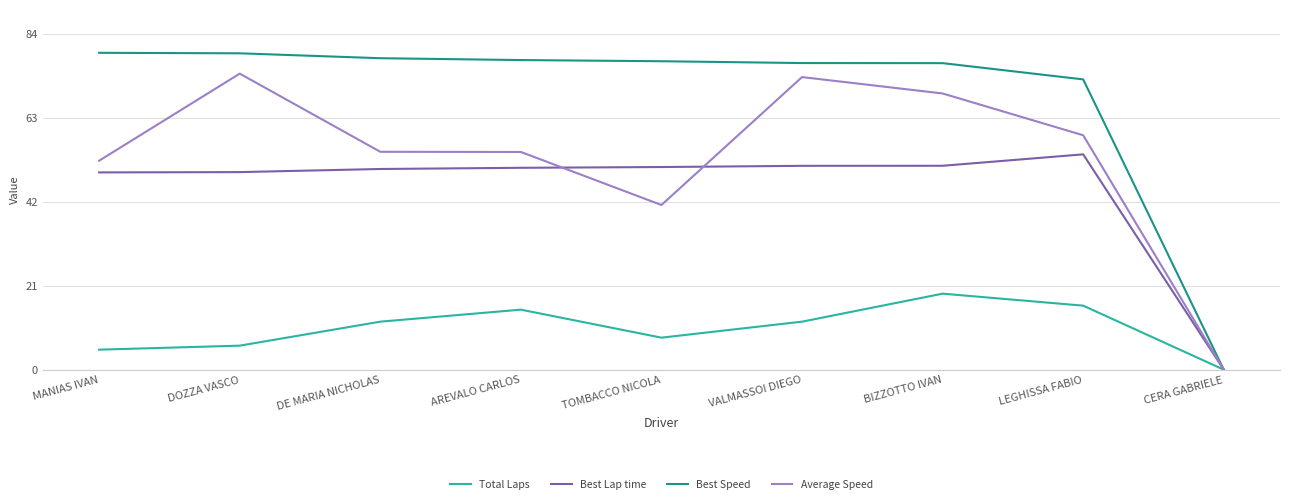

Which label corresponds to the smallest value in the chart?

CERA GABRIELE